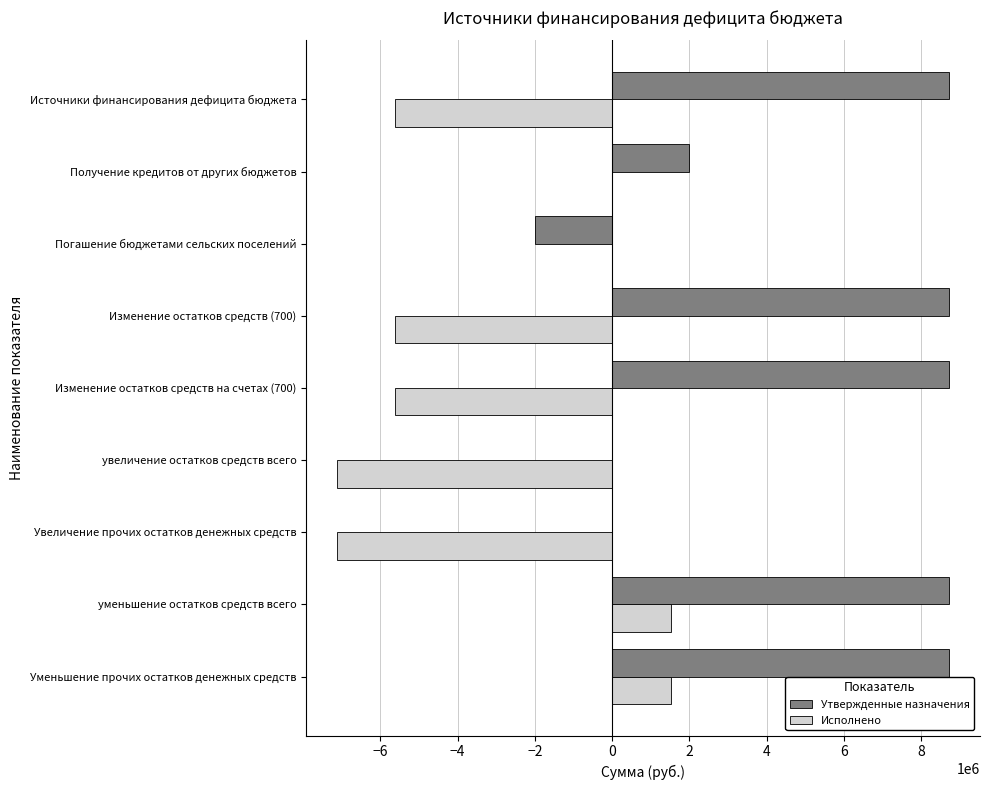

How many distinct data groups are displayed?

2